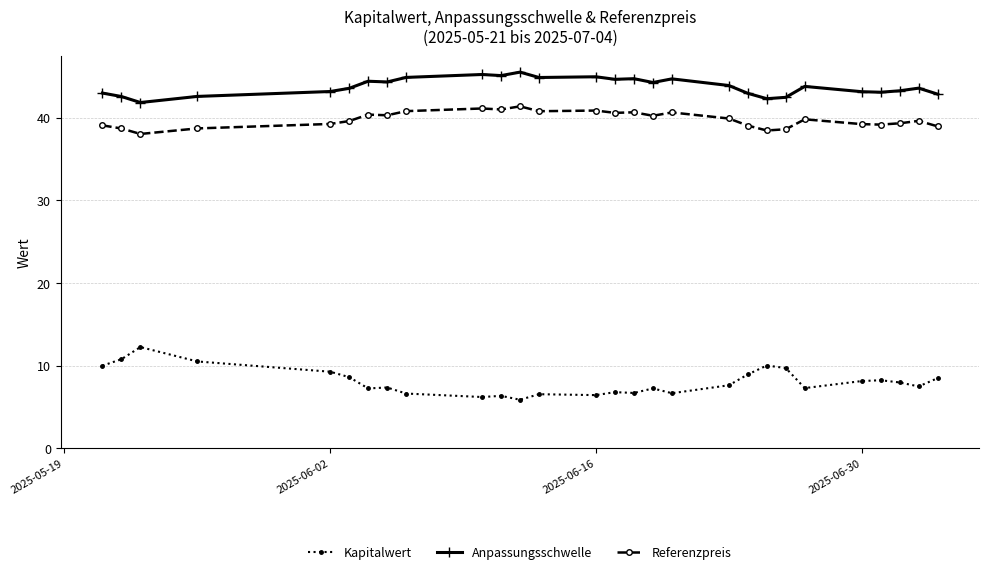

At how many categories does at least one series exceed 31?

28